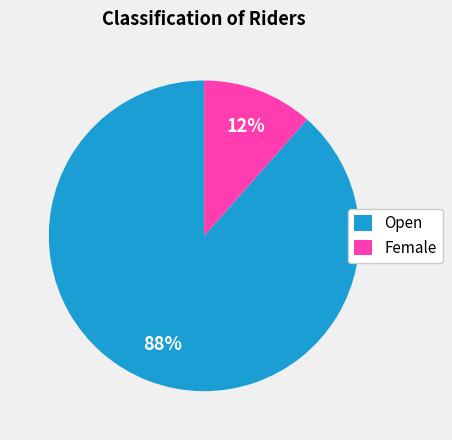

Do Female and Open together represent more than half of the pie?

Yes